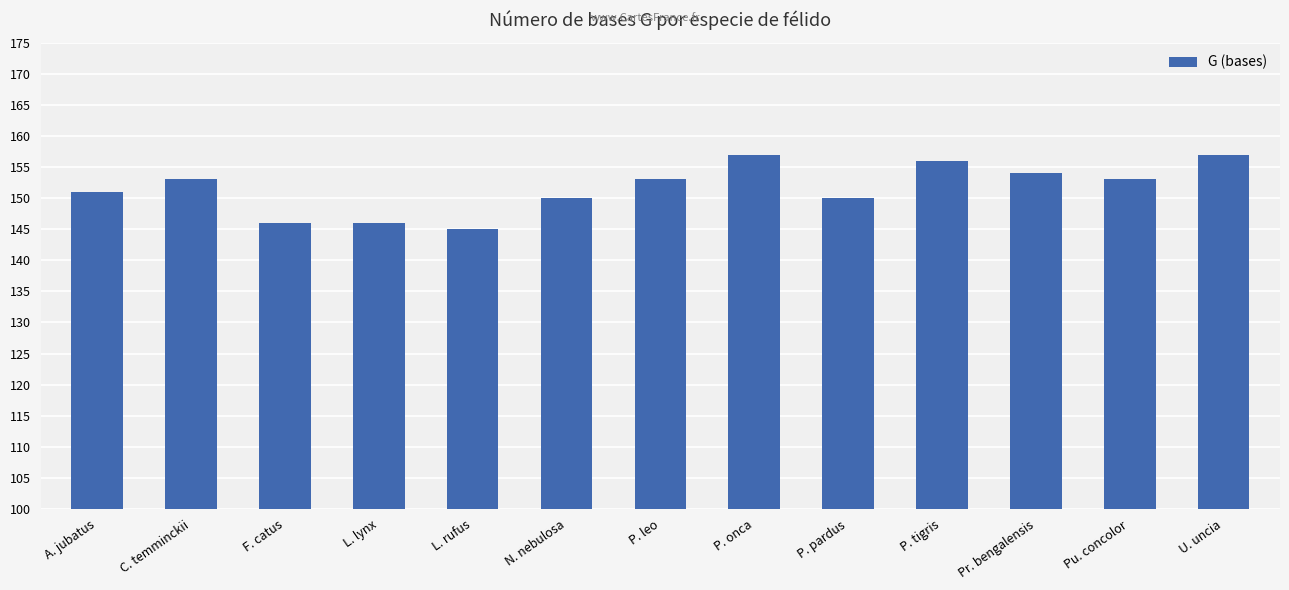

How many values are below 153?

6